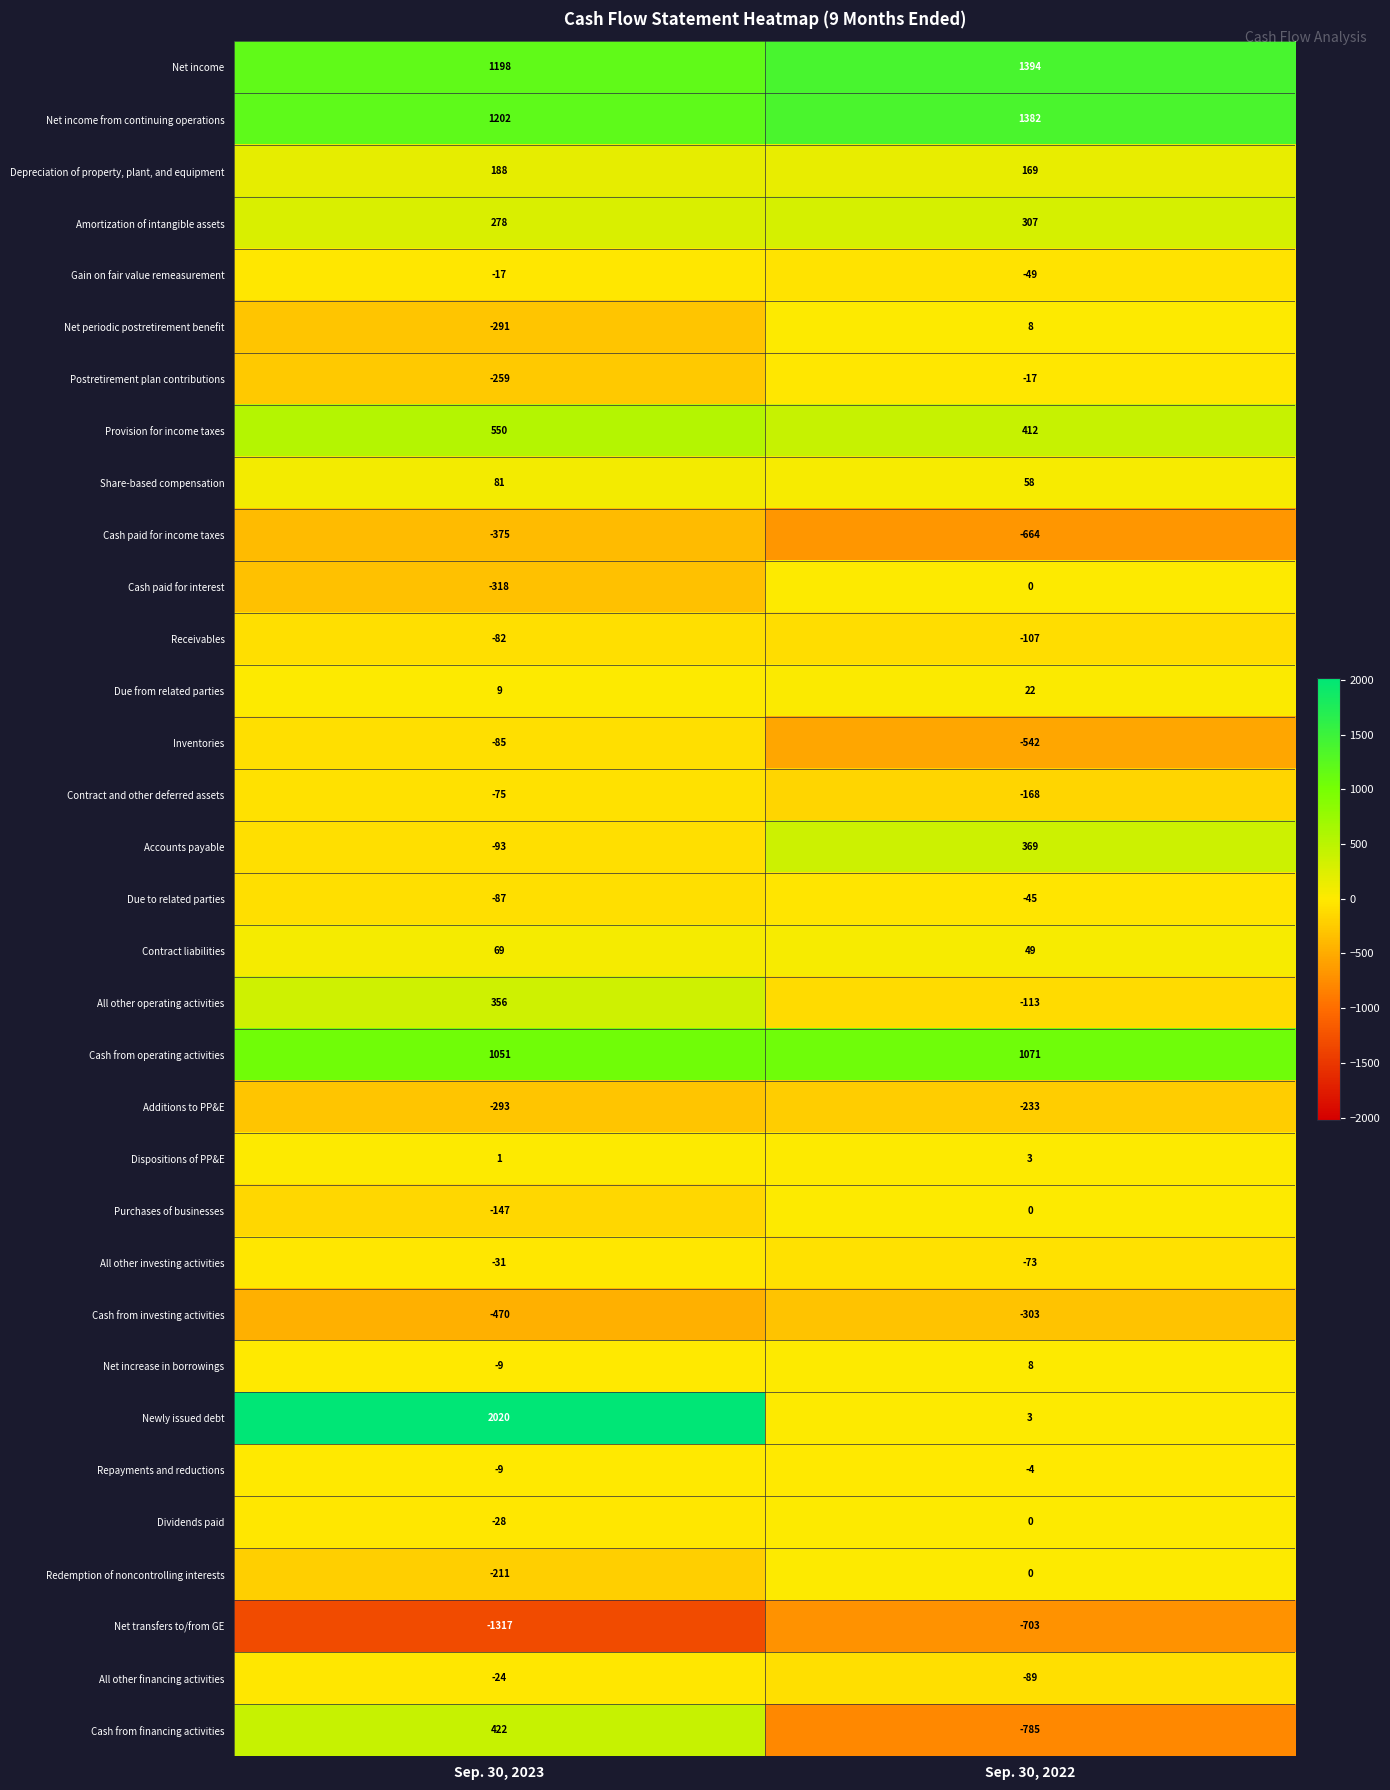

The value of Provision for income taxes at Sep. 30, 2023 is 835. True or false?

False